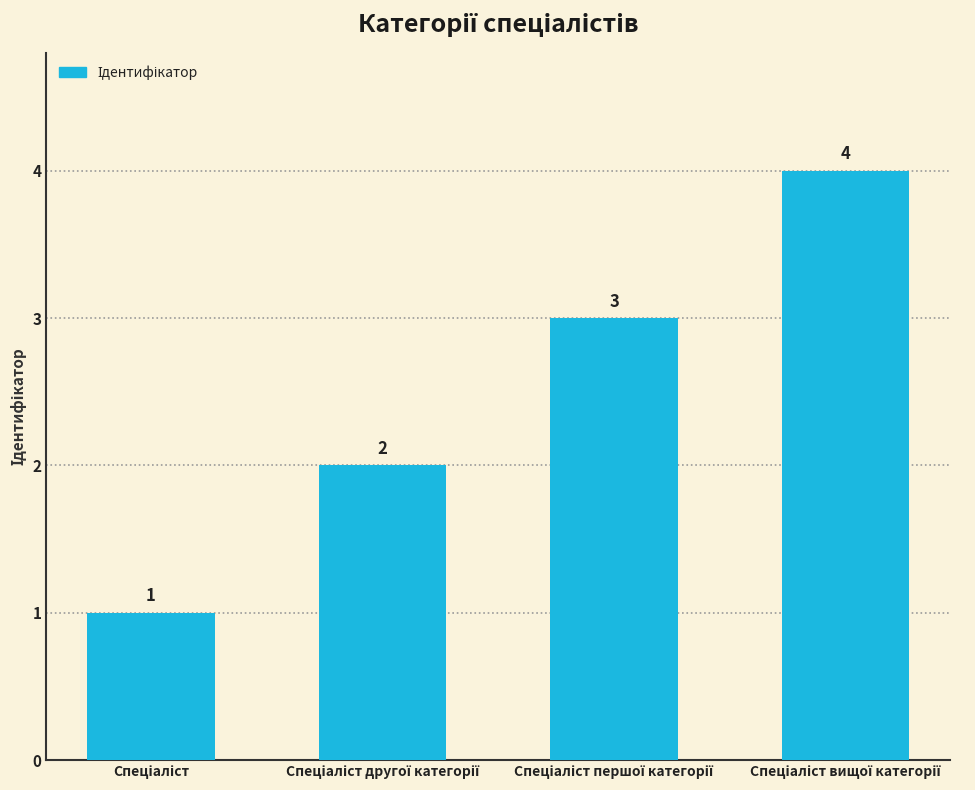

What is the greatest value displayed?

4